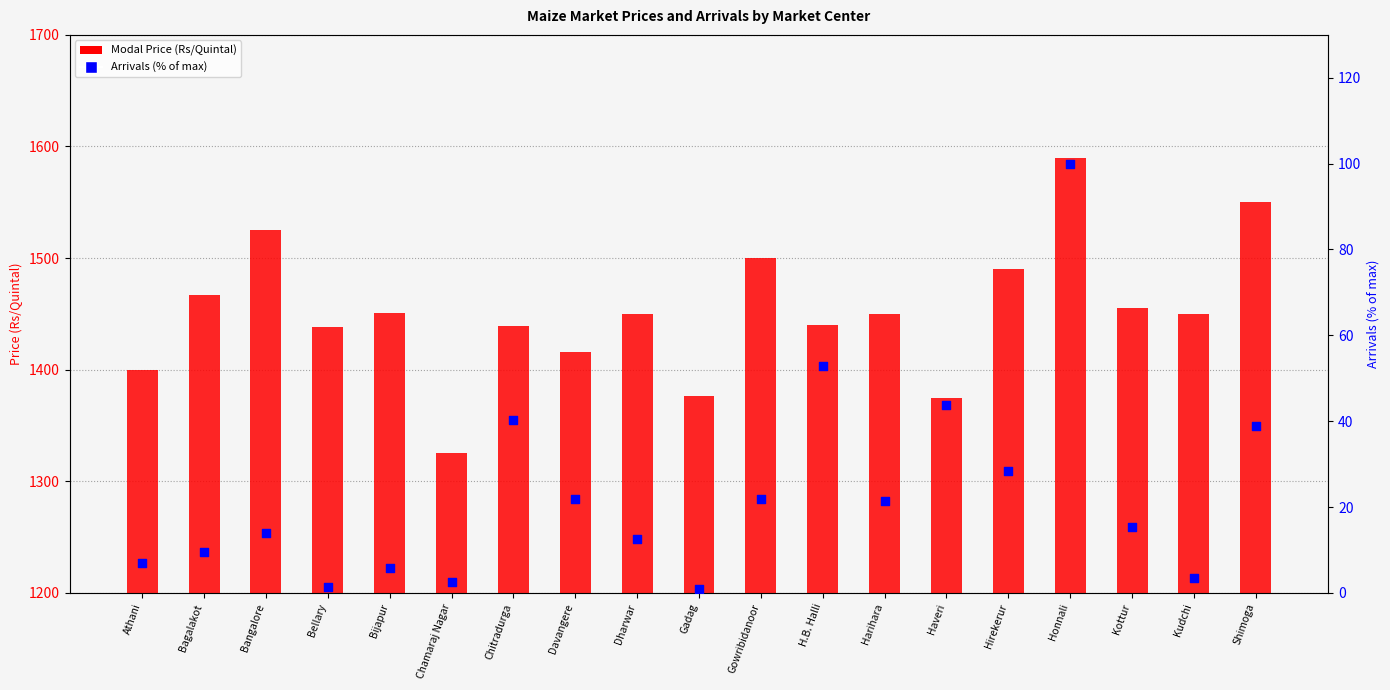

What are all the series names shown in the legend?

Modal Price, Arrivals (% of max)